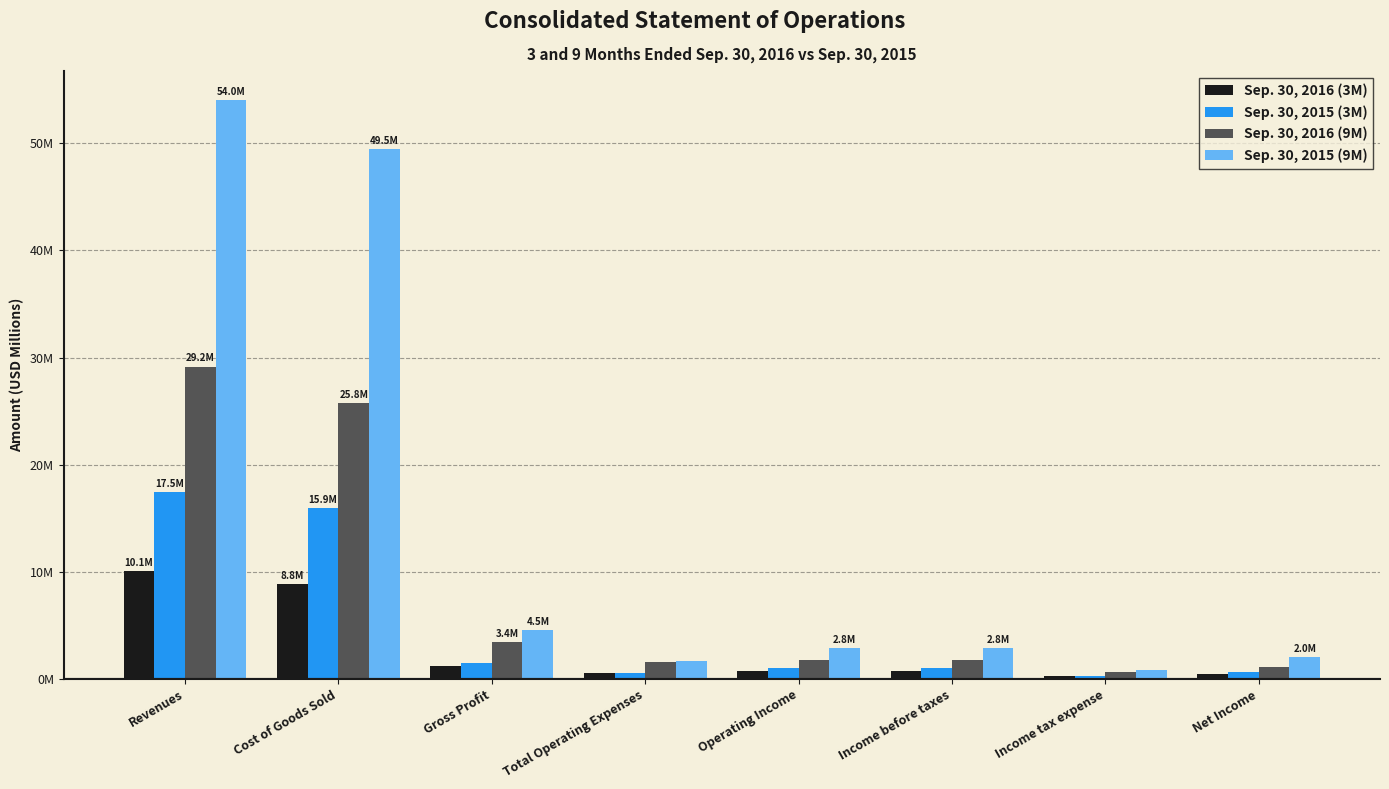

What are all the series names shown in the legend?

Sep. 30, 2016 (3M), Sep. 30, 2015 (3M), Sep. 30, 2016 (9M), Sep. 30, 2015 (9M)